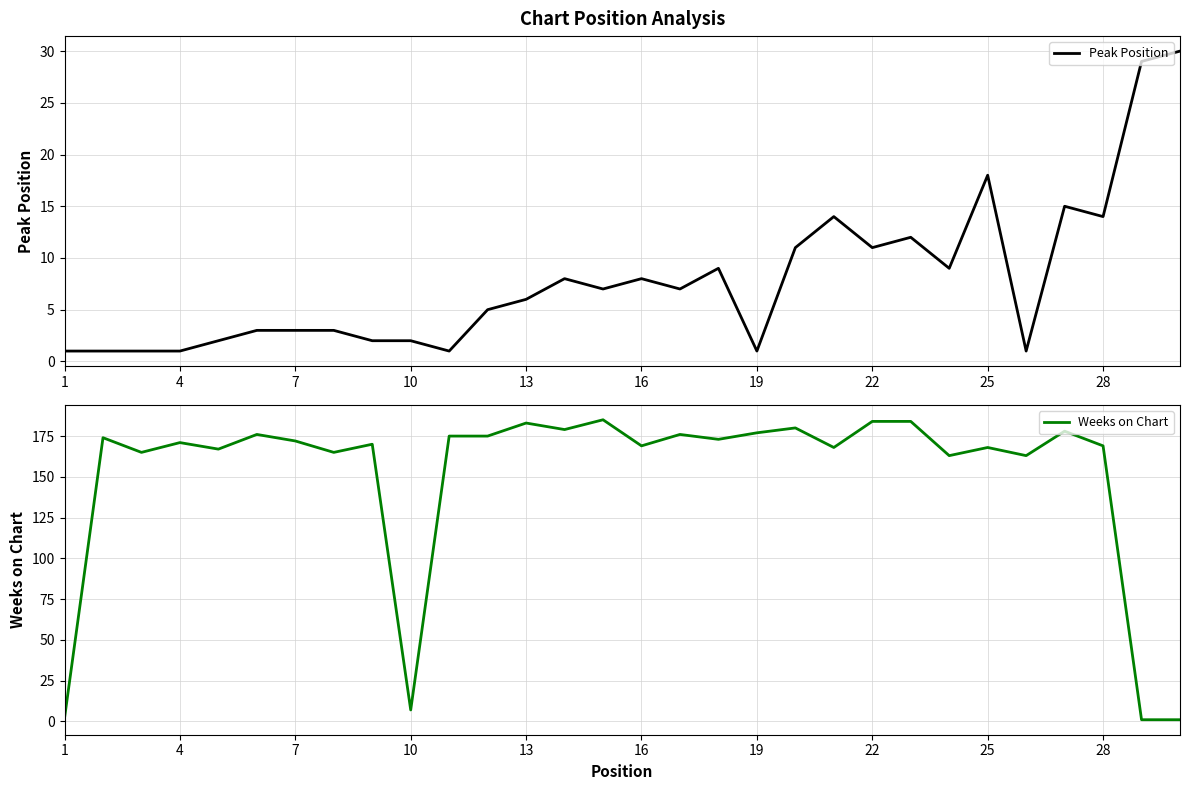

What is the minimum value for Peak Position?

1